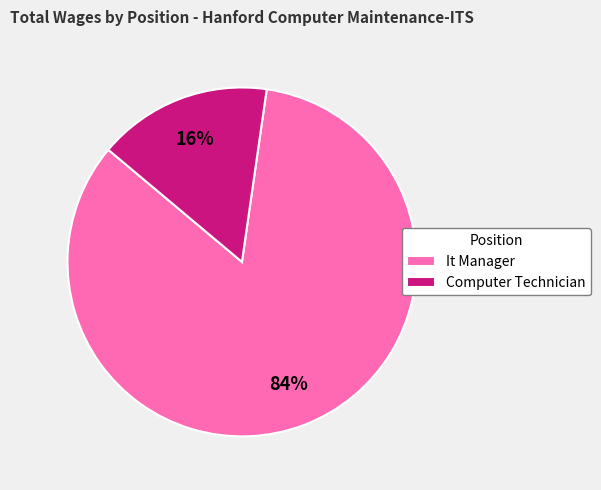

How many slices are in this pie chart?

2